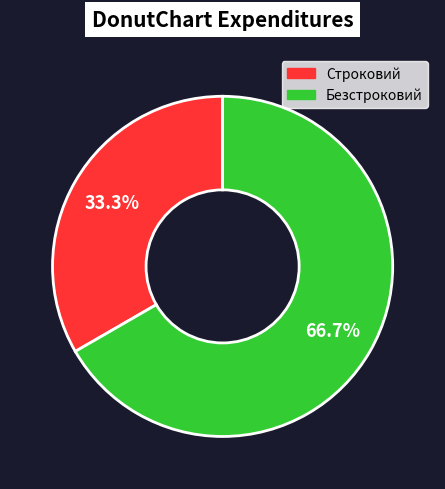

To the nearest percent, what is the difference between the Строковий and Безстроковий slice percentages?

33%